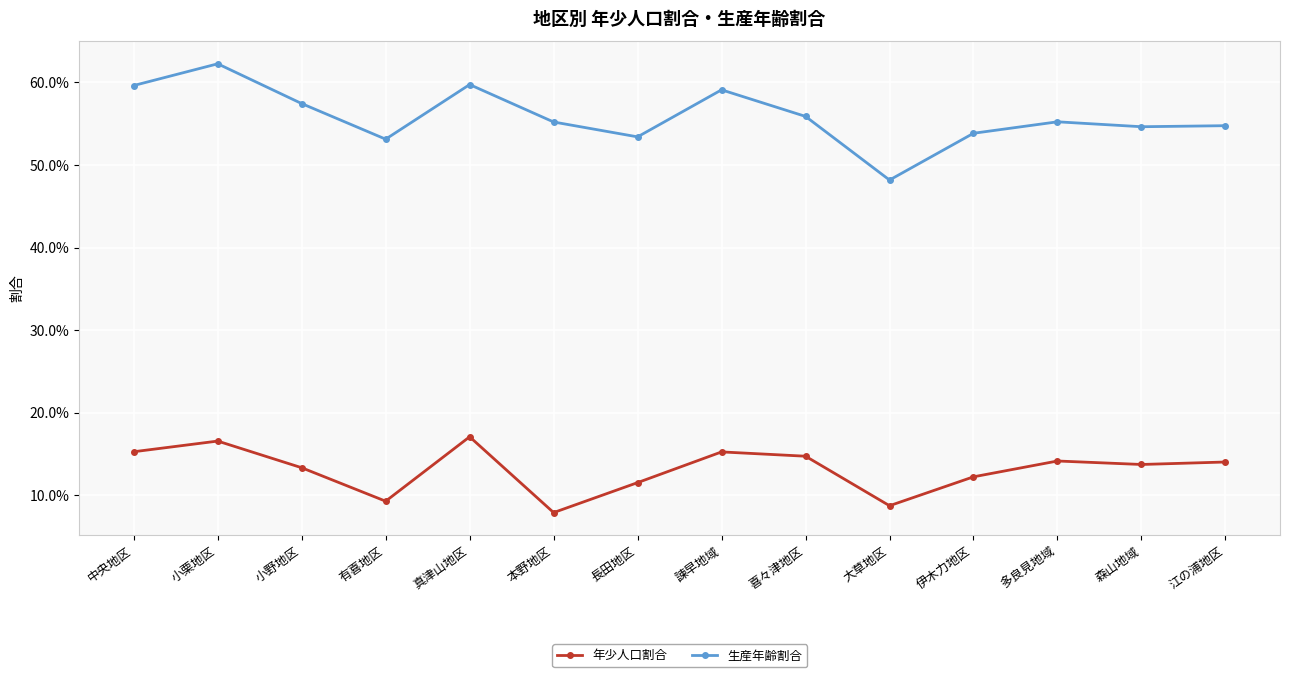

At which category is the sum across all series the highest?

小栗地区